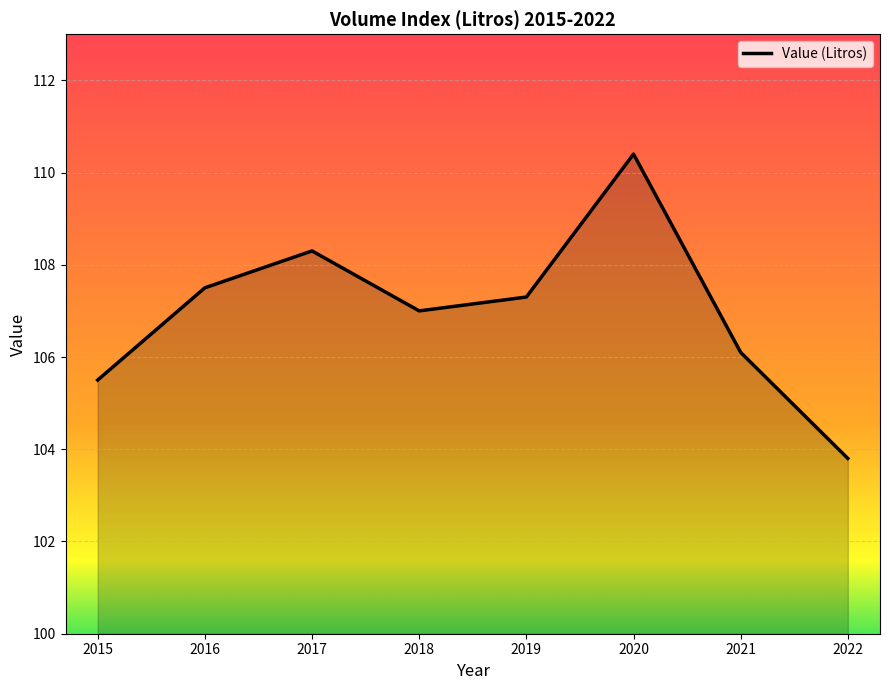

Count the number of categories in the chart.

8